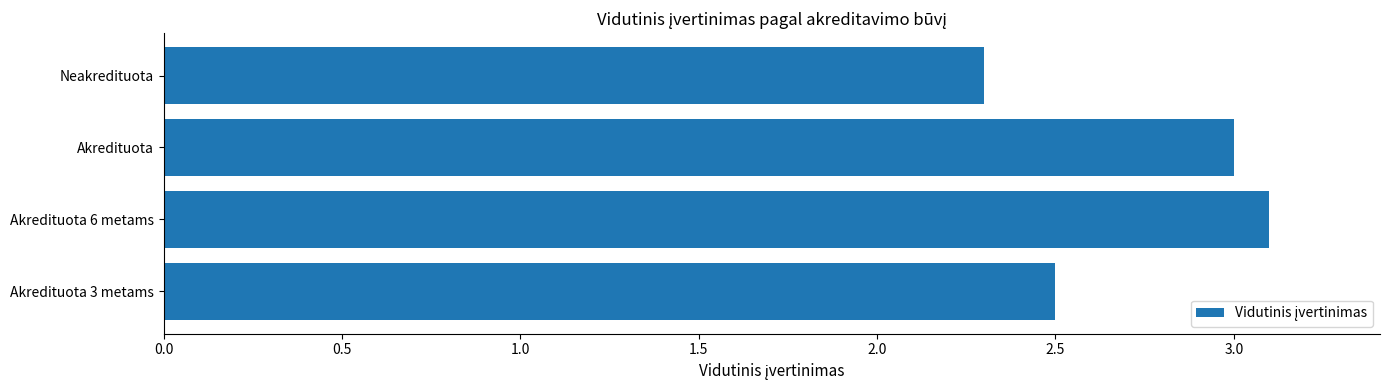

The chart shows a value of 2.3 at Neakredituota. True or false?

True